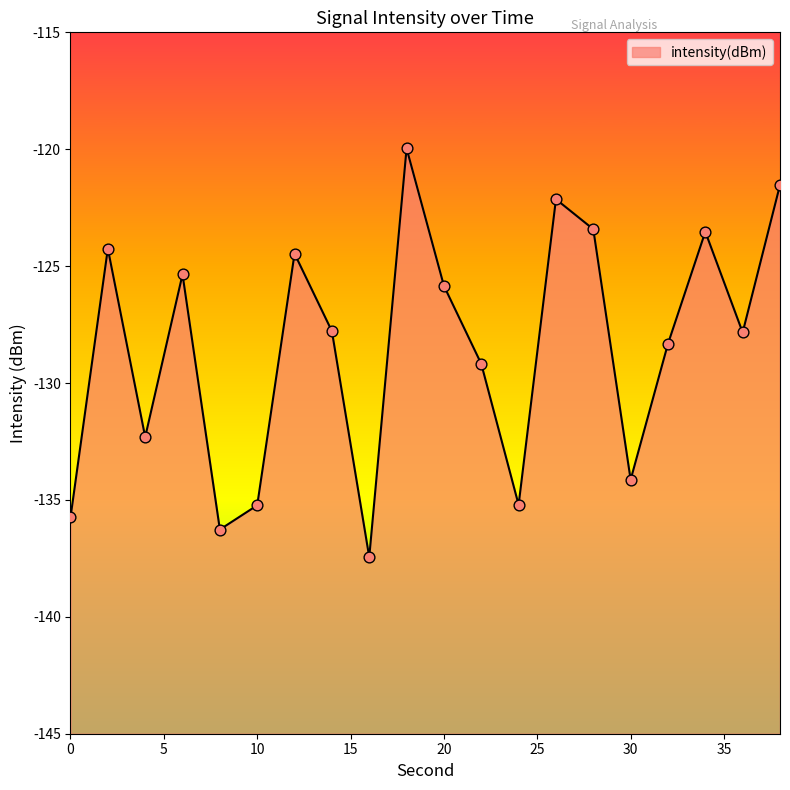

What is the change in value from 22 to 28?

+5.8